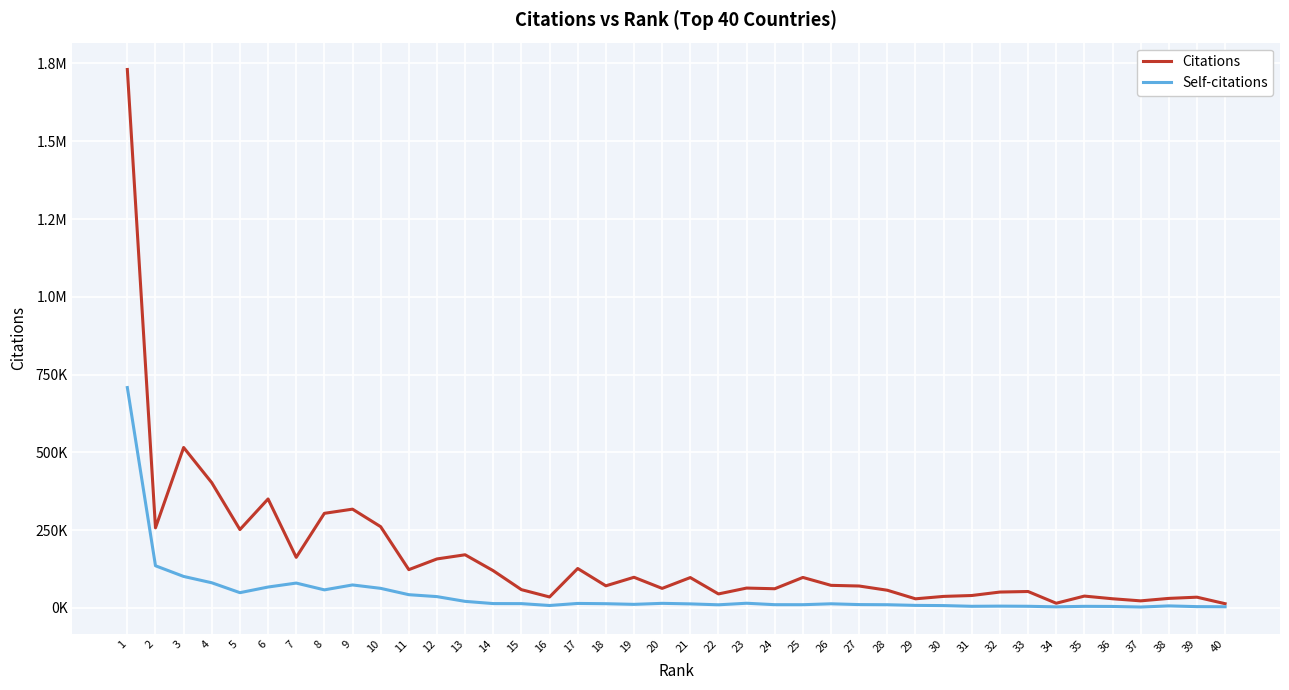

What is the greatest value displayed?

1730536